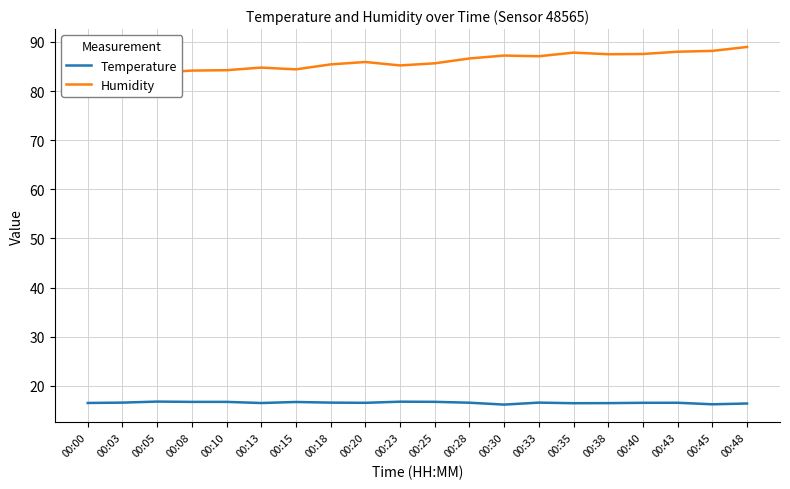

What is the value of the Temperature point at the 5th from the left?

16.7